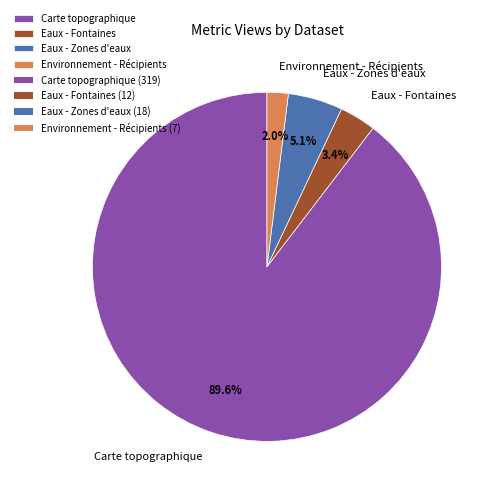

Count the number of slices in the pie.

4